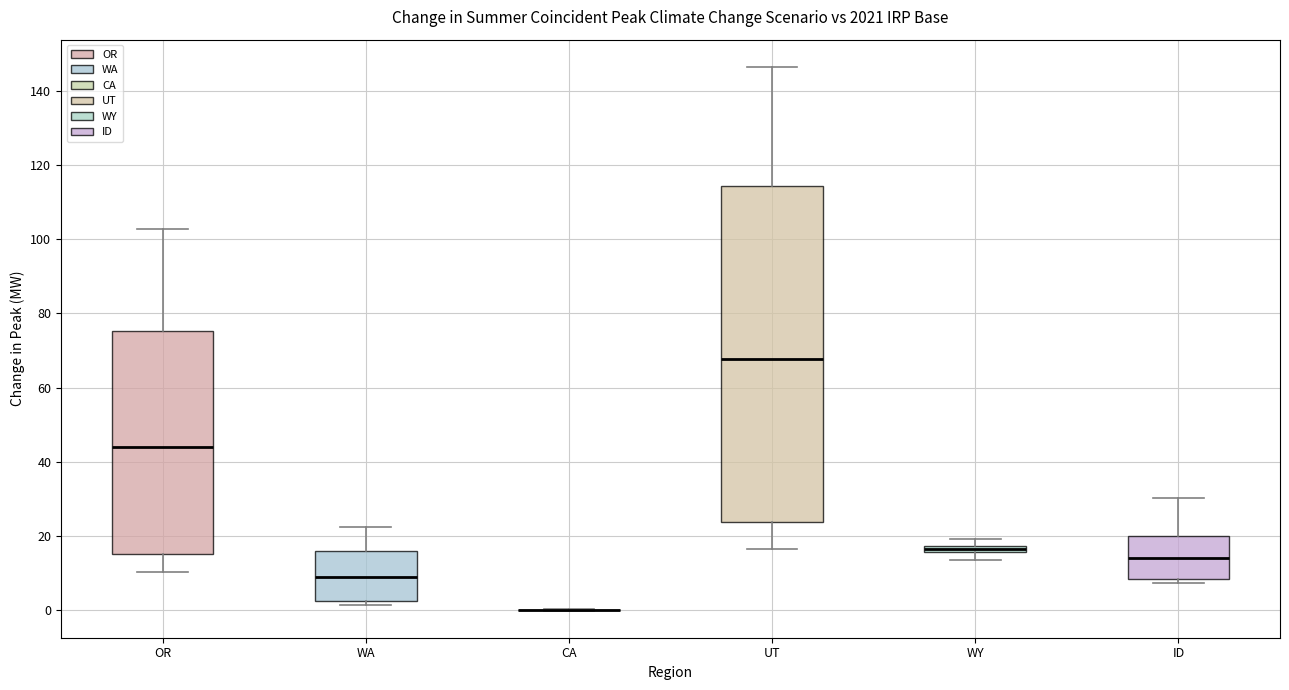

Where does the median line of the box for ID sit on the y-axis? The values are not printed on the chart, so give them approximately, as read against the axis.

14